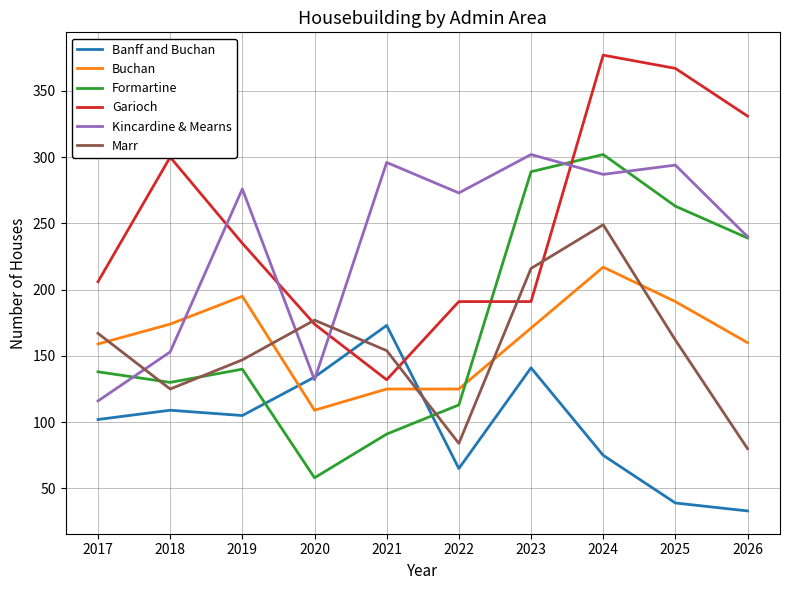

How many categories are shown in the chart?

10